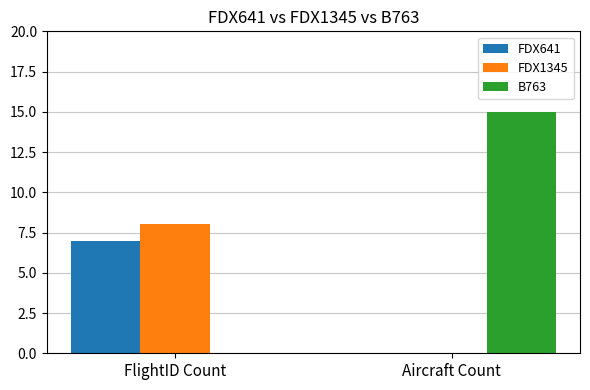

Which series changed the most between FlightID Count and Aircraft Count?

B763